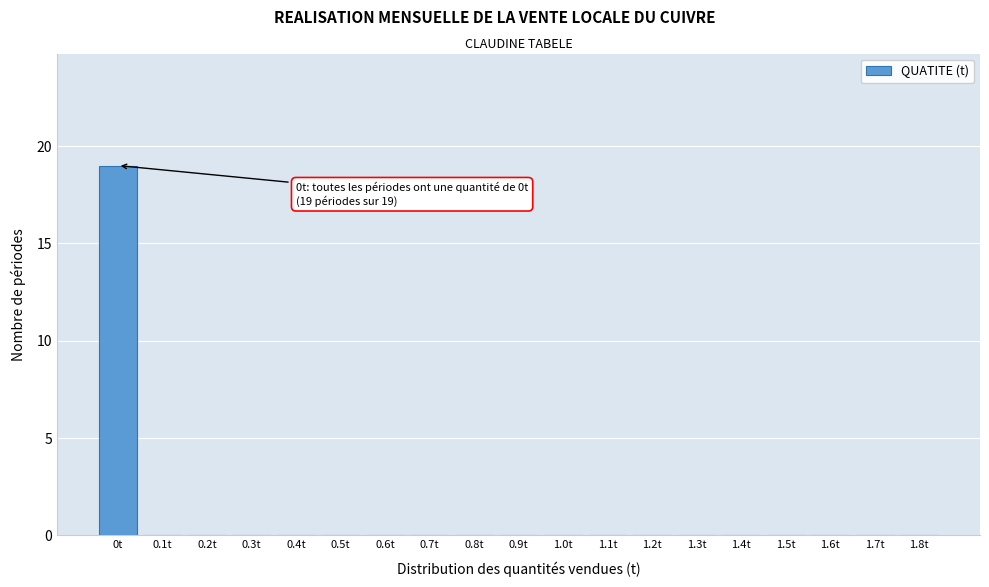

Reading right to left, list all the values displayed in this chart.

1.8t=0	1.7t=0	1.6t=0	1.5t=0	1.4t=0	1.3t=0	1.2t=0	1.1t=0	1.0t=0	0.9t=0	0.8t=0	0.7t=0	0.6t=0	0.5t=0	0.4t=0	0.3t=0	0.2t=0	0.1t=0	0t=19